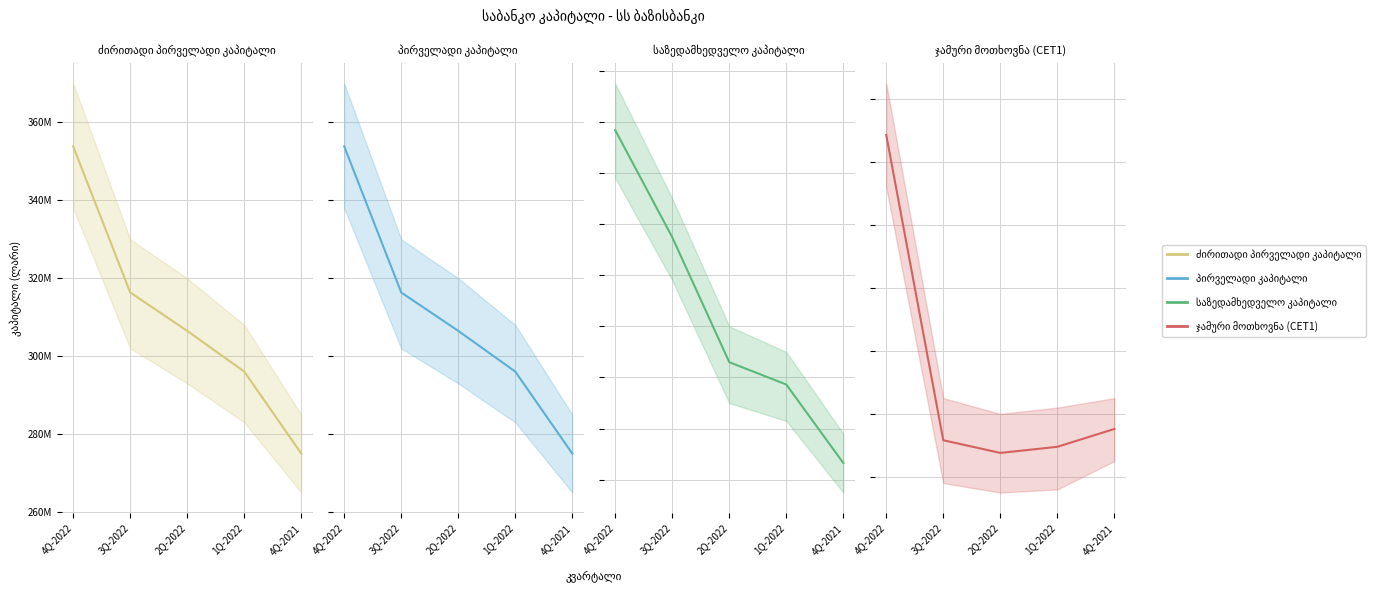

True or false: ძირითადი პირველადი კაპიტალი and პირველადი კაპიტალი intersect in this chart.

False